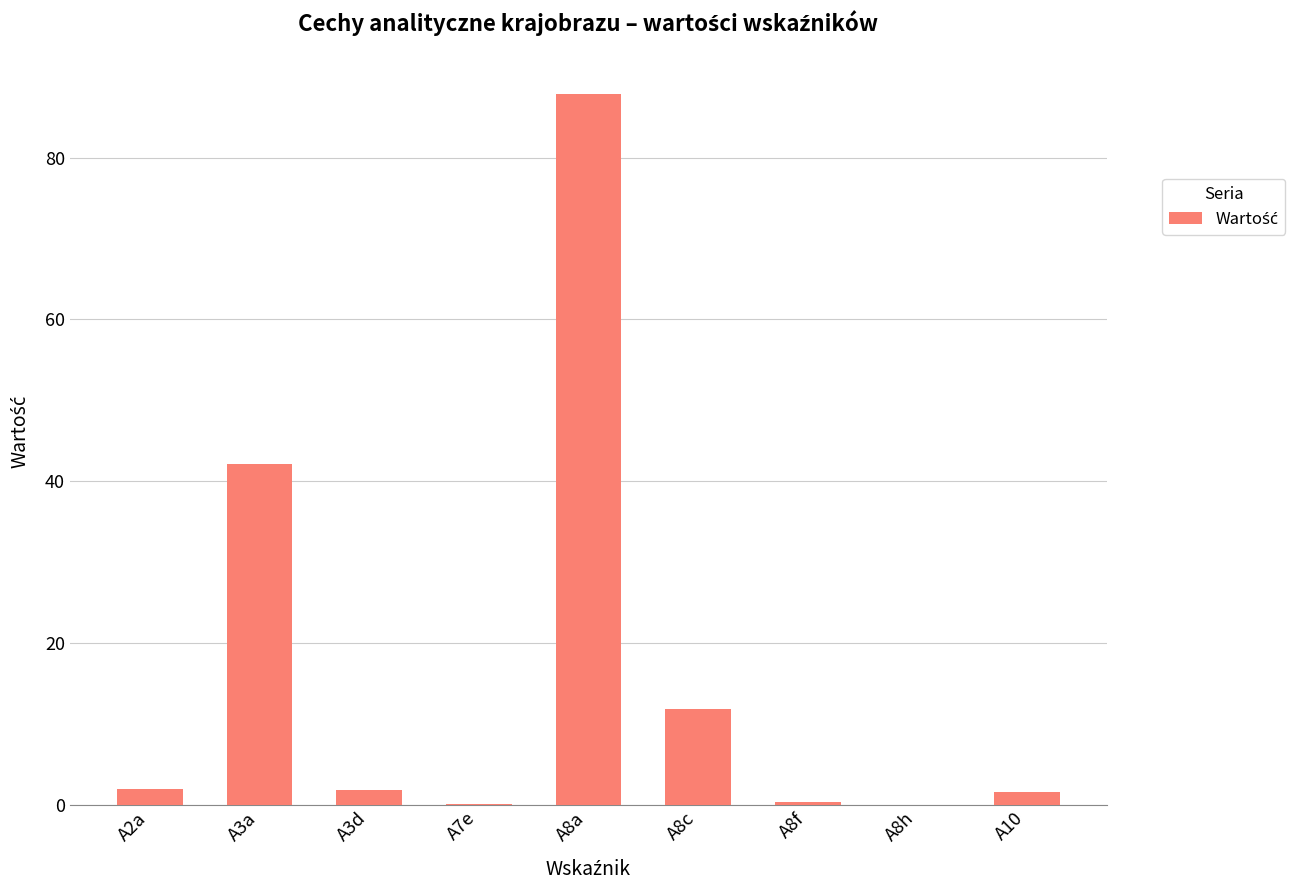

What is the greatest value displayed?

87.8